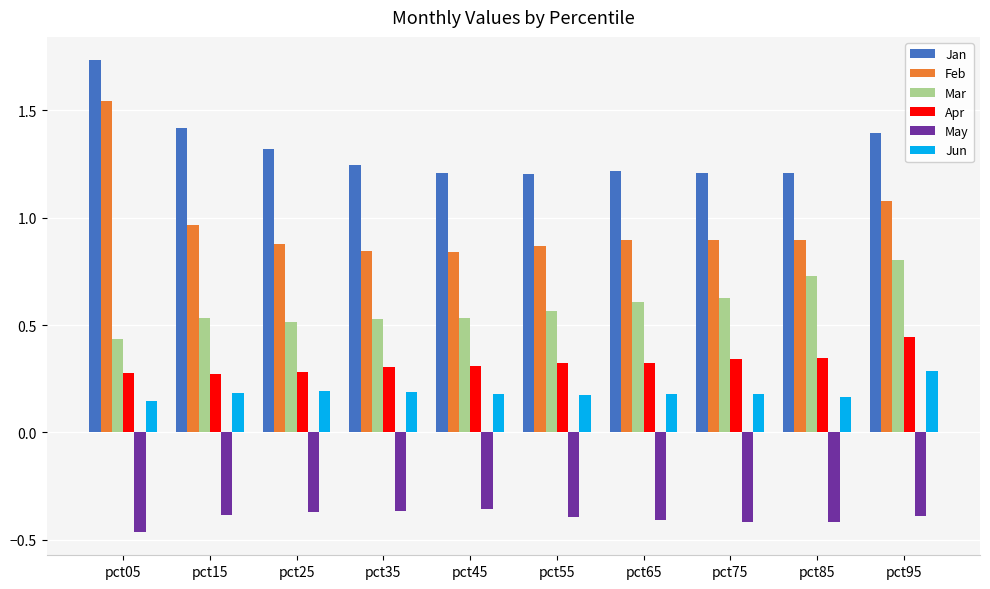

What is the sum of all Jun values?

1.9